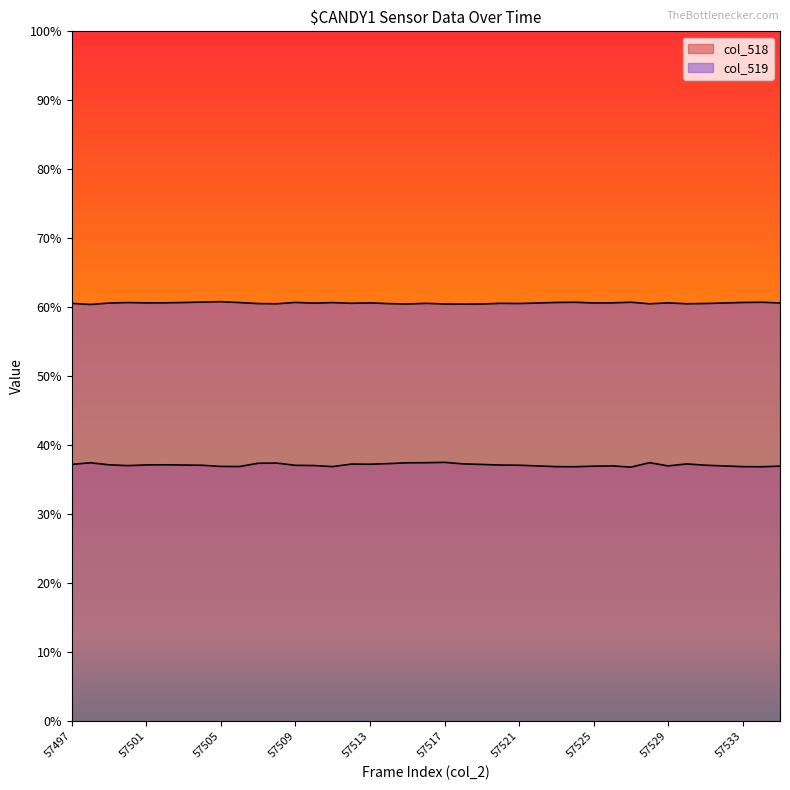

Rank the series at 57506 from highest to lowest value.

col_519, col_518